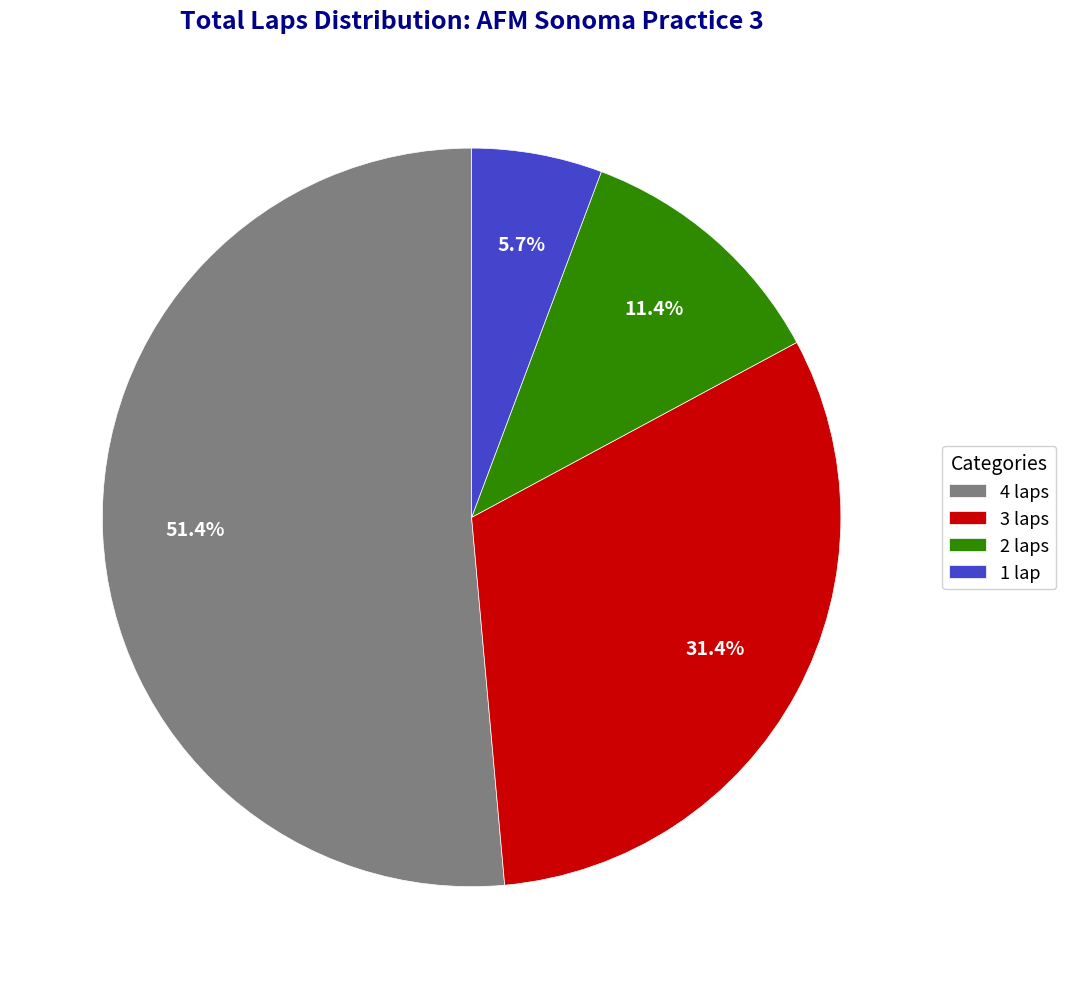

What percentage is NOT represented by 1 lap?

94.3%